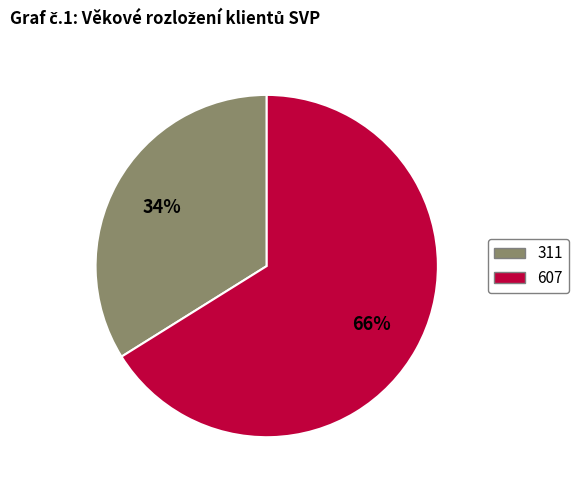

How many segments does this pie chart have?

2